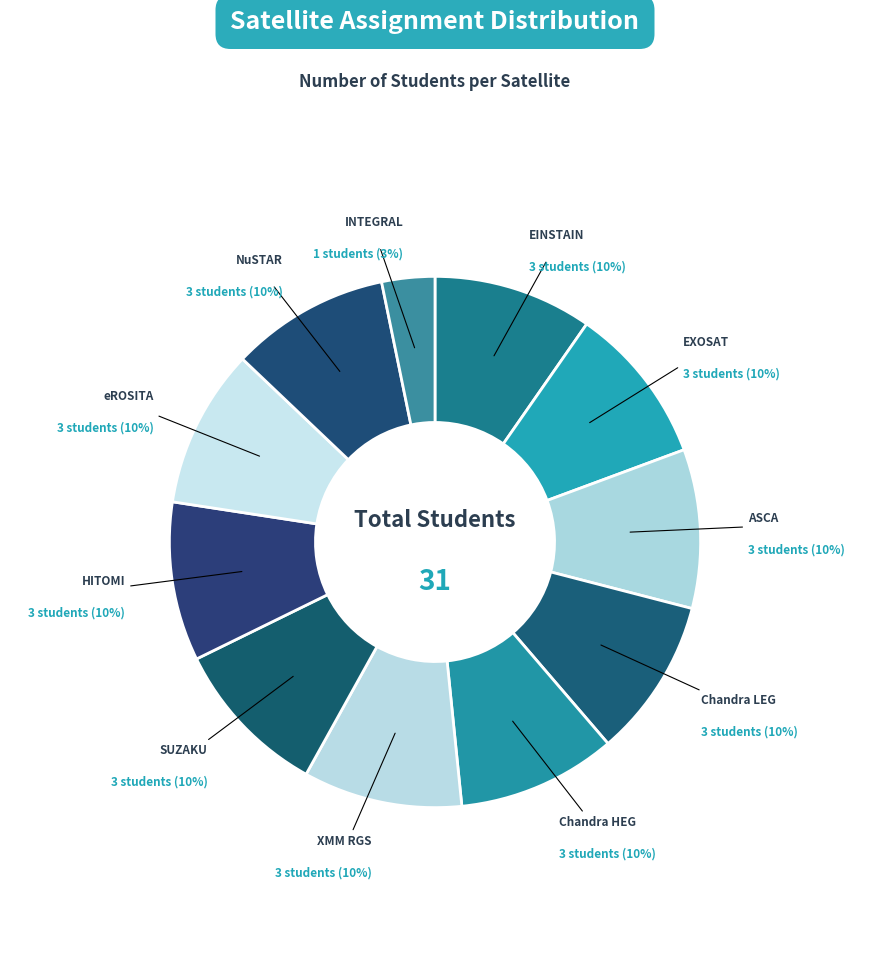

How many segments does this pie chart have?

11